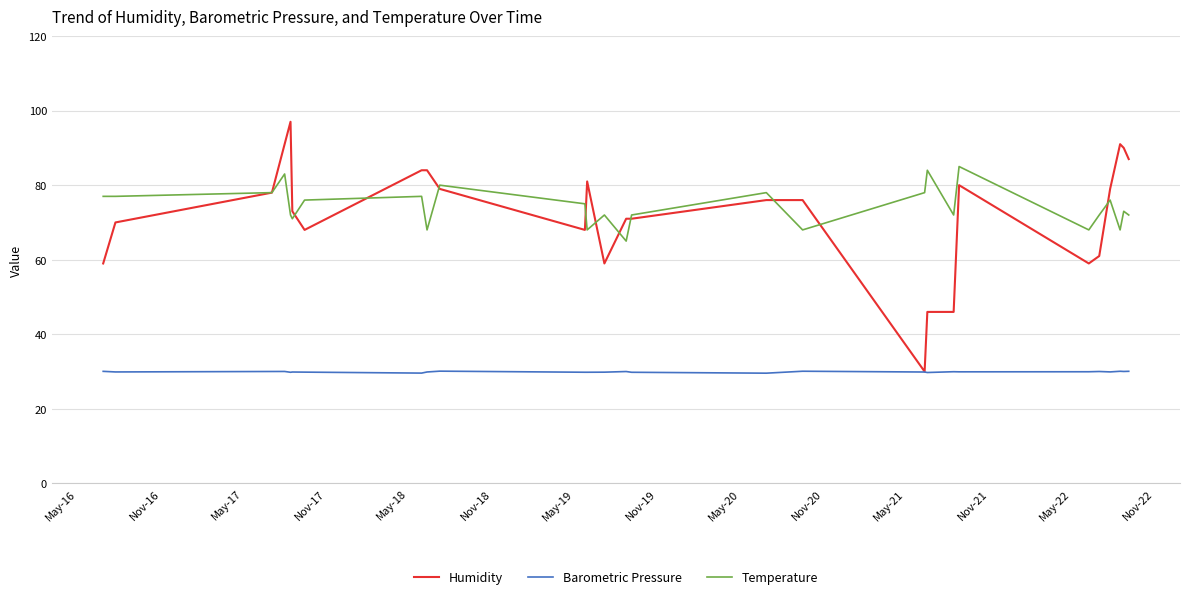

True or false: Temperature and Barometric Pressure cross at least once.

False